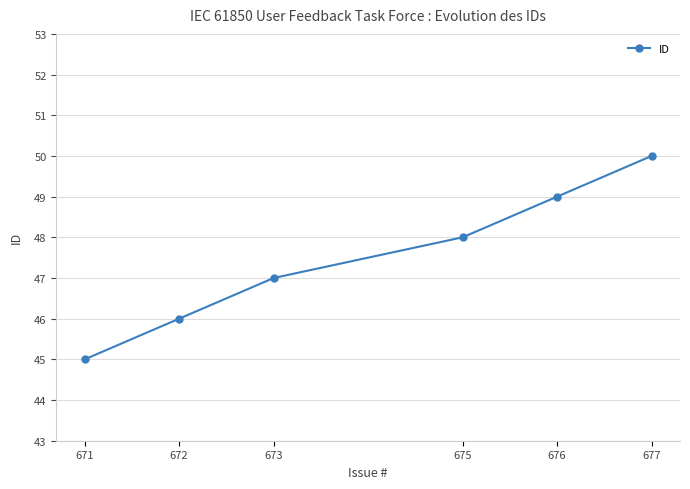

Where is the data nearest to the value 47?

673